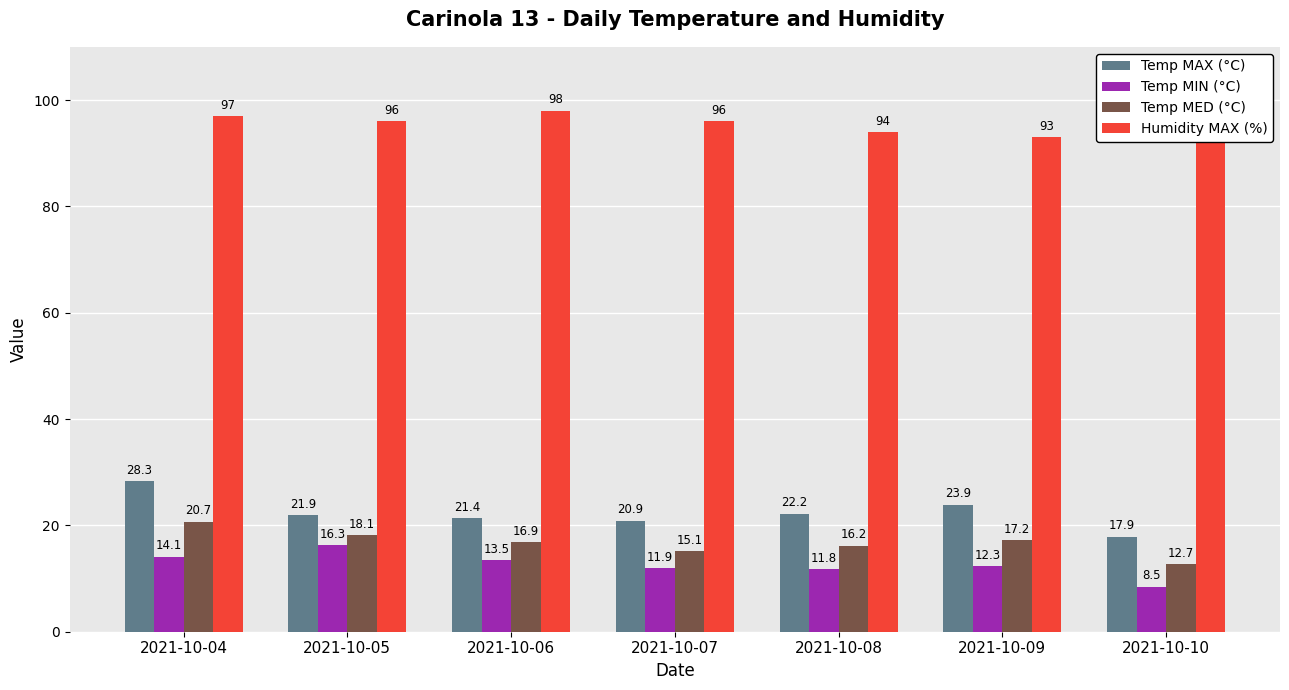

What is the maximum value shown in the chart?

98.0